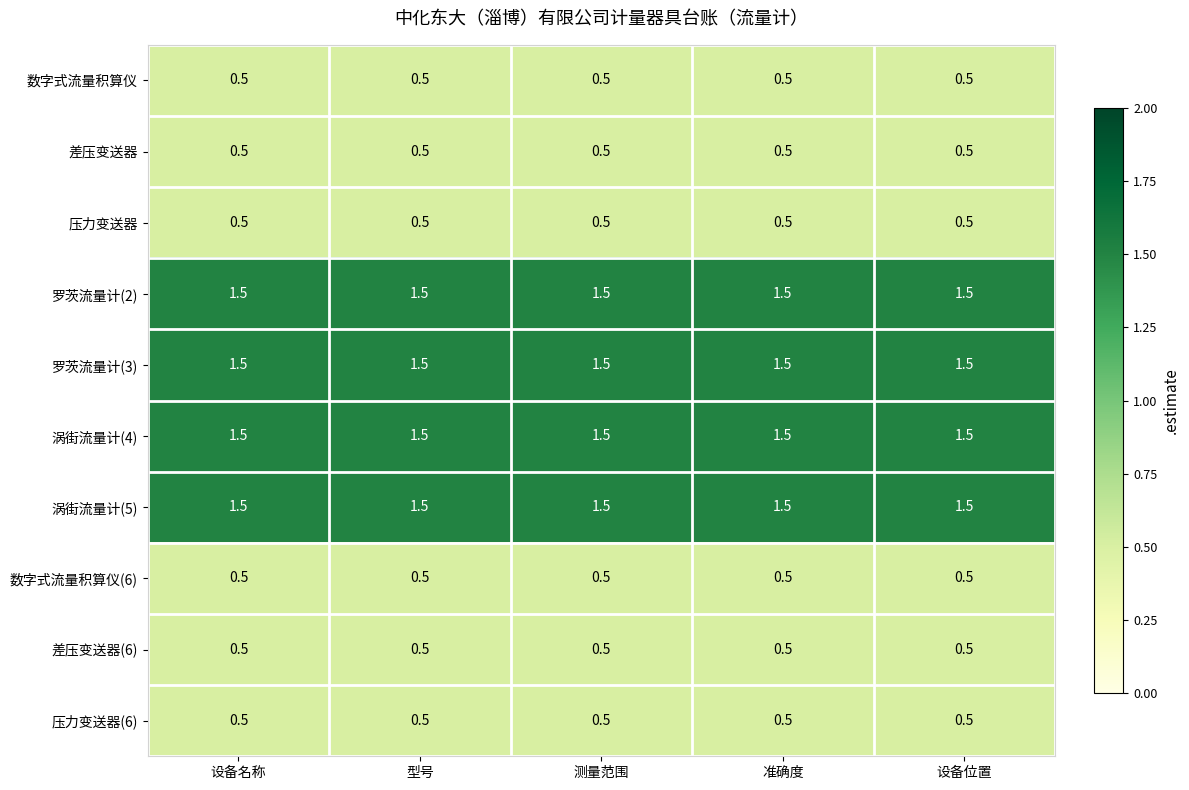

What is the highest value of the 涡街流量计(4) series?

1.5